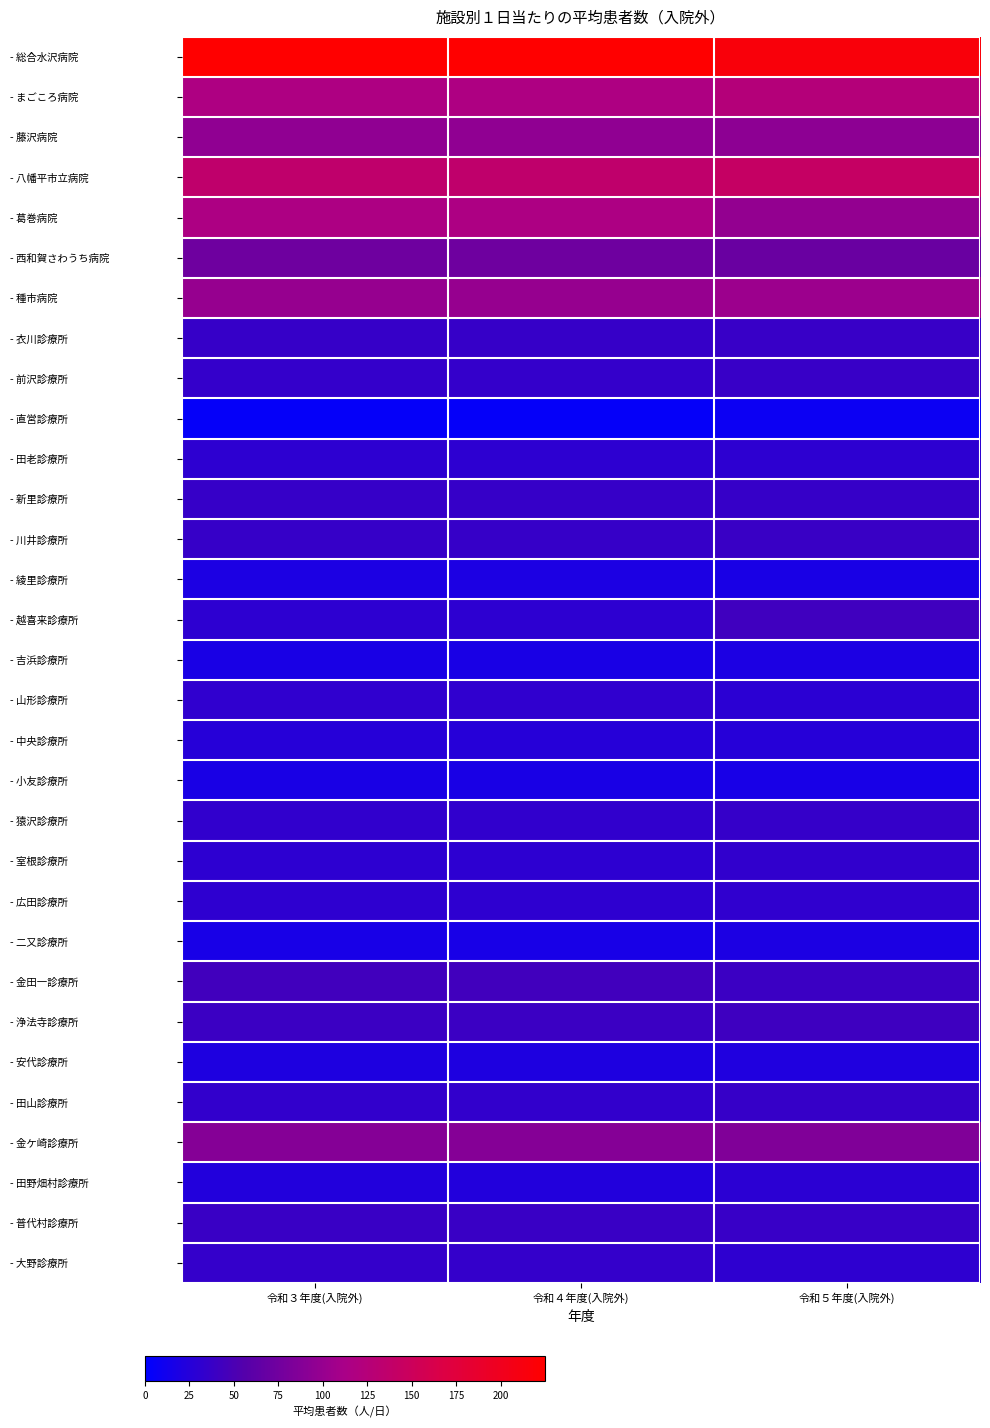

How many distinct data groups are displayed?

31